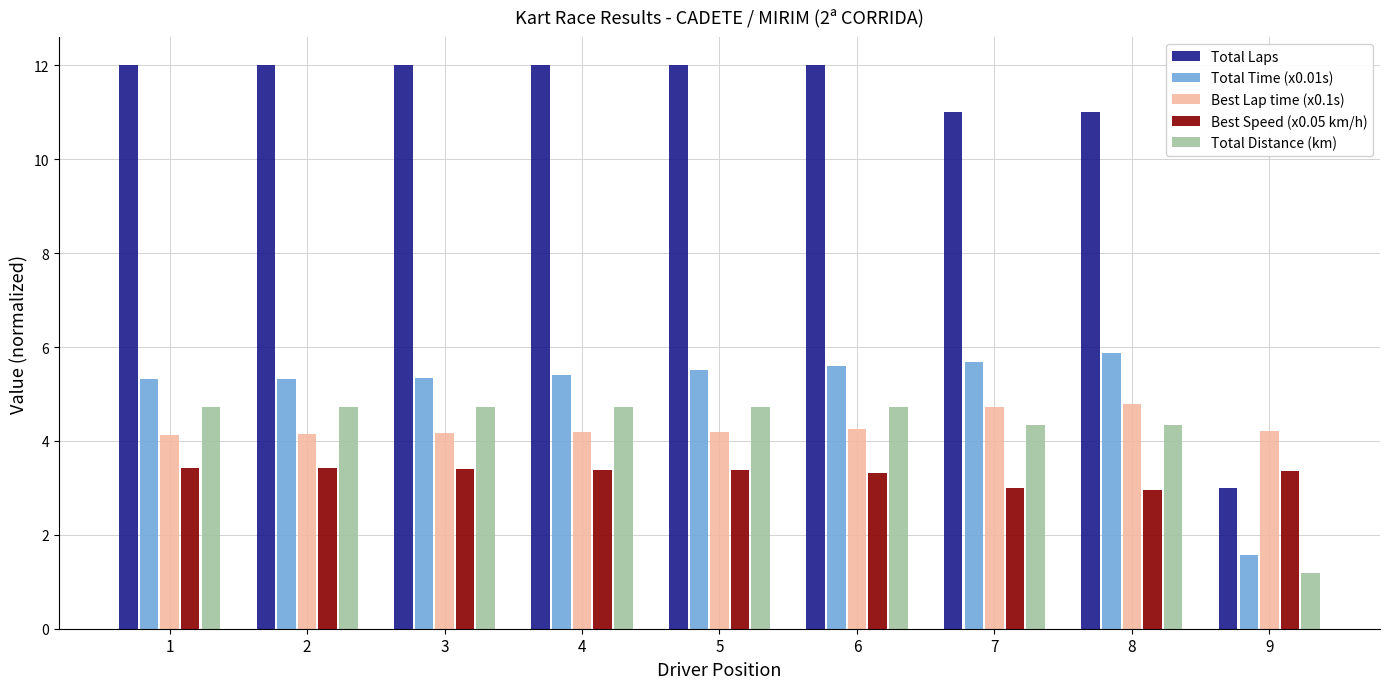

Read the Total Time (x0.01s) value at 1.

5.3